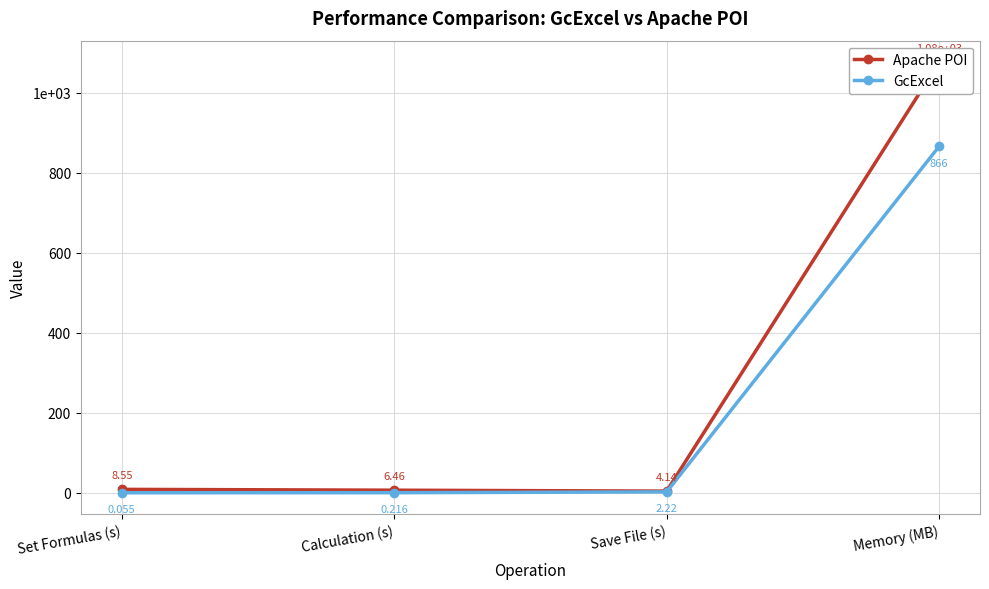

True or false: Apache POI has a value of 8.6 at Set Formulas (s).

True